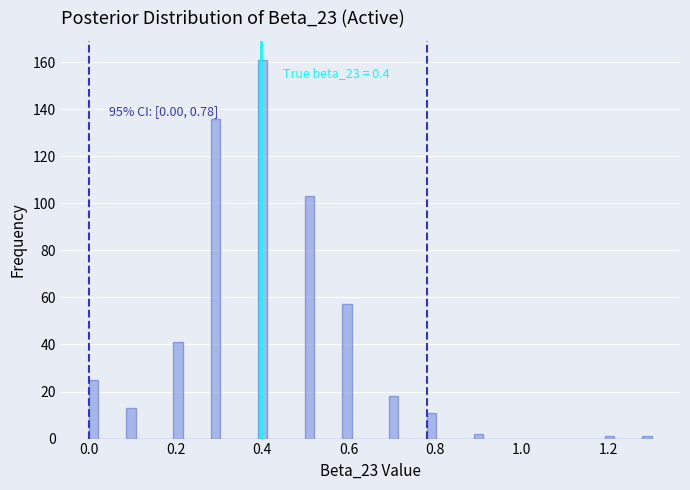

Read against the x-axis, roughly where is the centre of the tallest bar?

0.40